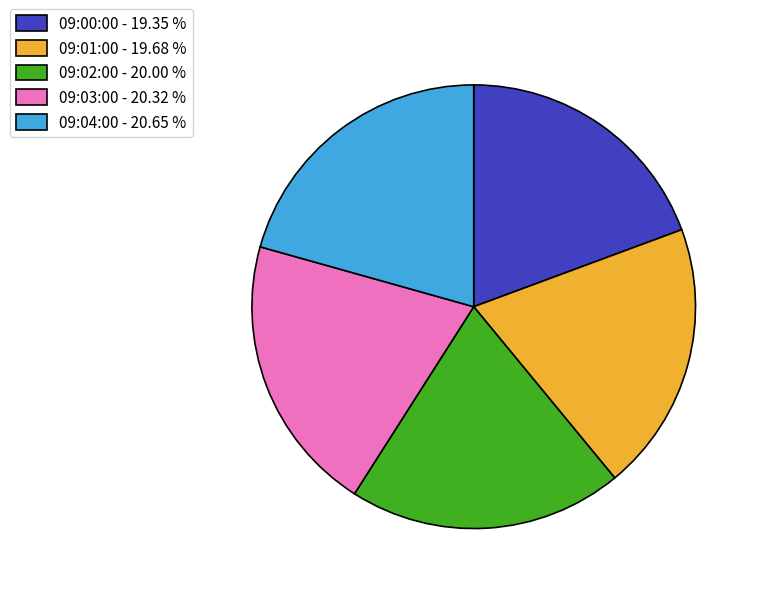

Is there any slice that represents more than half of the pie?

No